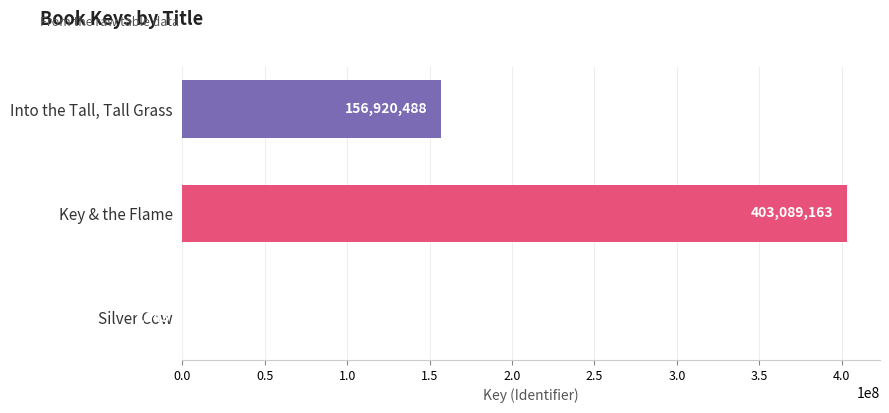

What is the sum of the values at Silver Cow and Key & the Flame?

403096306